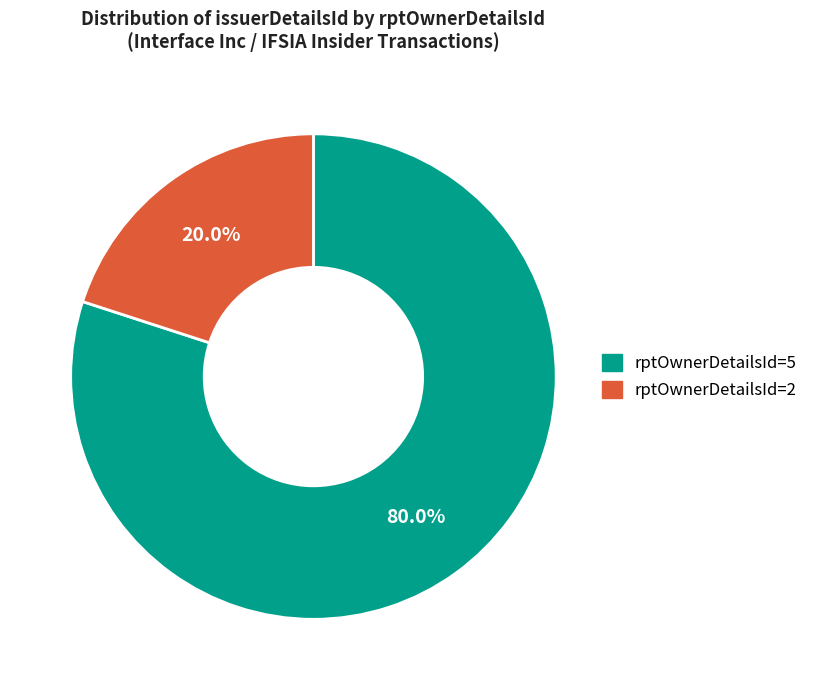

What is the smallest slice in the pie chart?

rptOwnerDetailsId=2